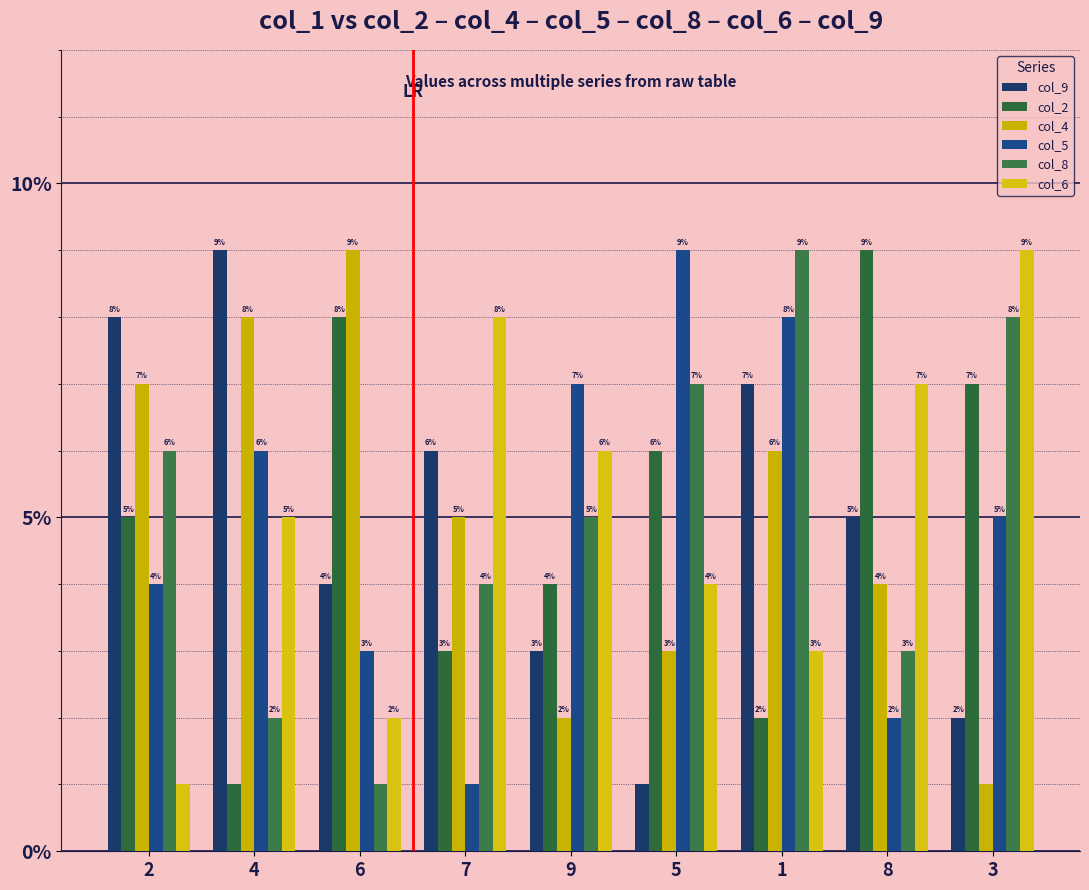

What is the difference between the second highest and minimum values in the col_6 series?

7